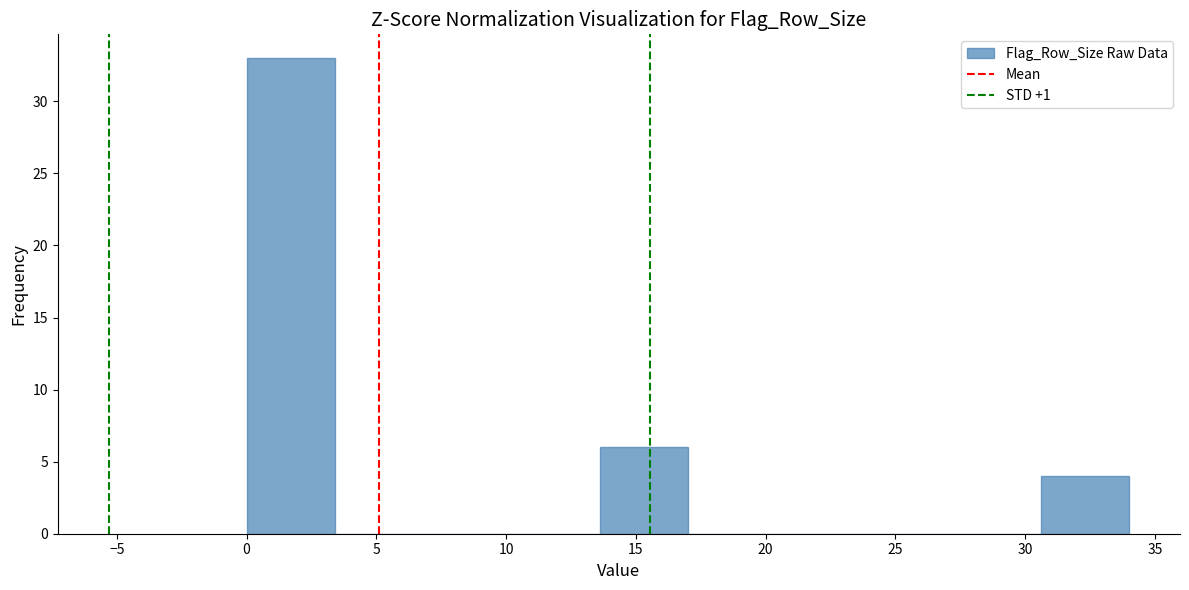

Over which range of the x-axis is the bar tallest?

0.0 to 3.4